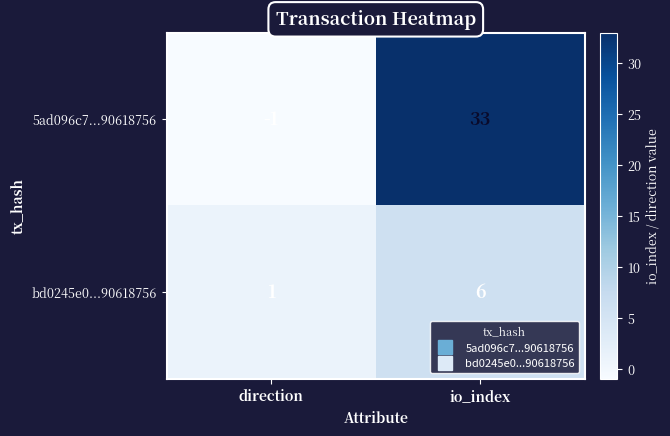

Reading right to left, list all the values displayed in this chart.

5ad096c7...90618756: io_index=33	direction=-1
bd0245e0...90618756: io_index=6	direction=1